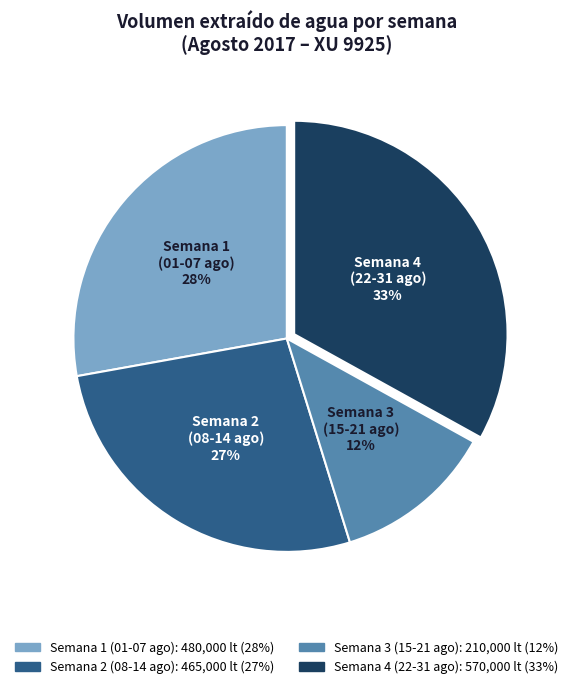

How many segments does this pie chart have?

4